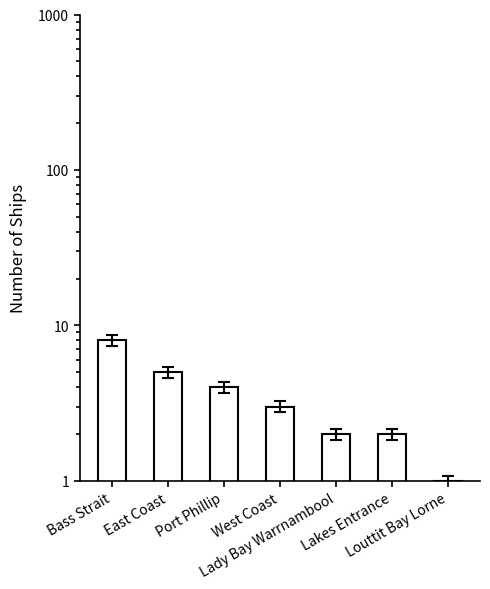

What is the value of the 2nd bar from the left?

5